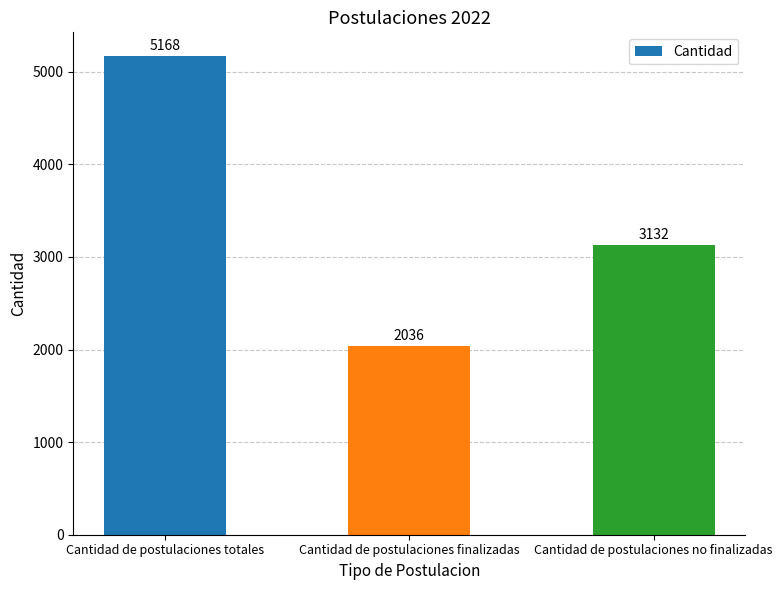

How many values are below 3132?

1